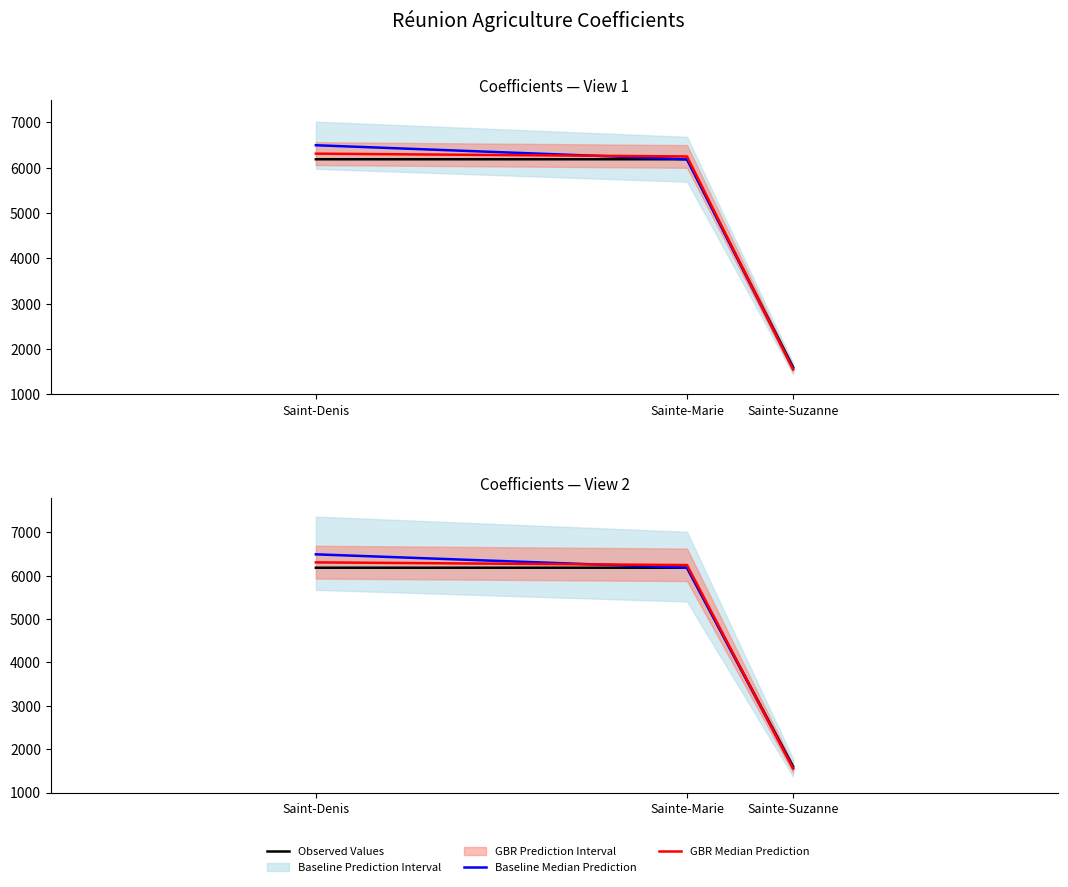

Reading left to right, extract all data points from this chart.

Observed Values: Saint-Denis=6184.0	Sainte-Marie=6184.0	Sainte-Suzanne=1600.0
Baseline Median Prediction: Saint-Denis=6493.2	Sainte-Marie=6184.0	Sainte-Suzanne=1568.0
GBR Median Prediction: Saint-Denis=6307.7	Sainte-Marie=6245.8	Sainte-Suzanne=1552.0